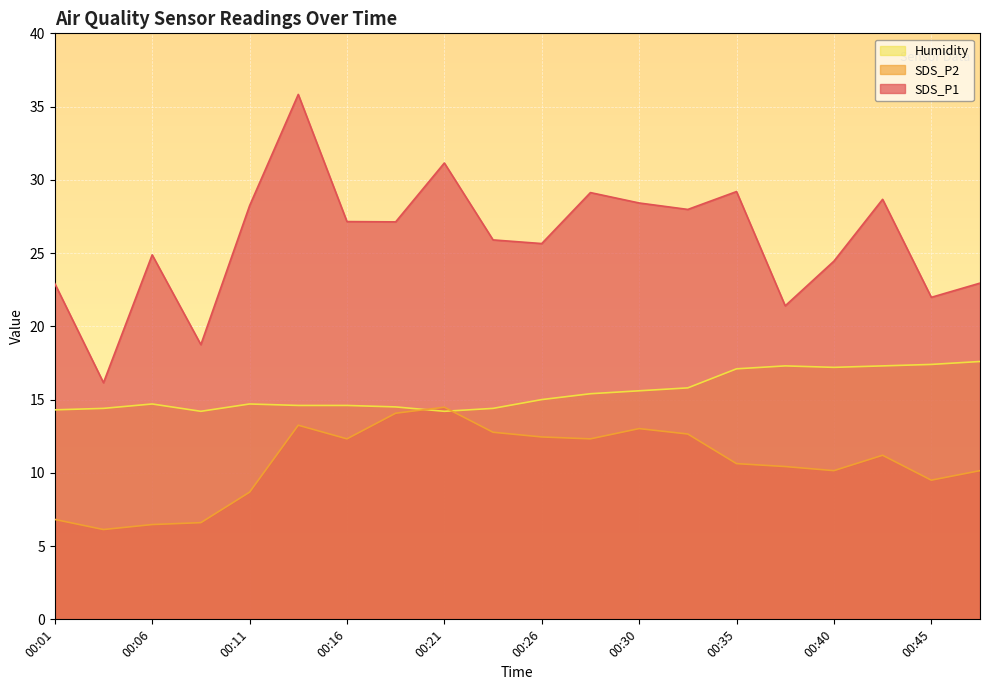

In Humidity, how many points are higher than both neighbors (excluding endpoints)?

3